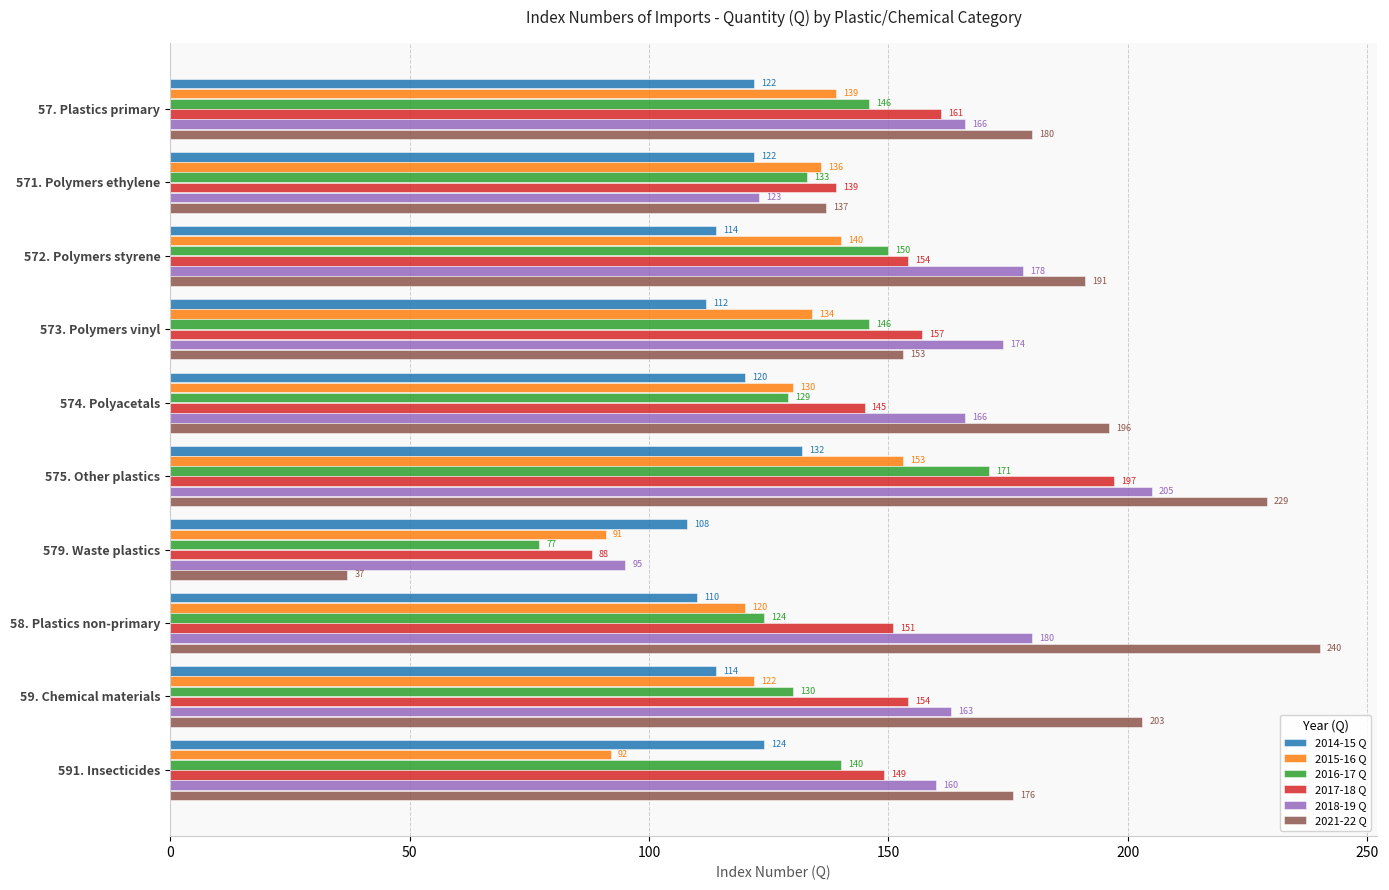

What is the difference between the maximum and minimum values in the 2021-22 Q series?

203